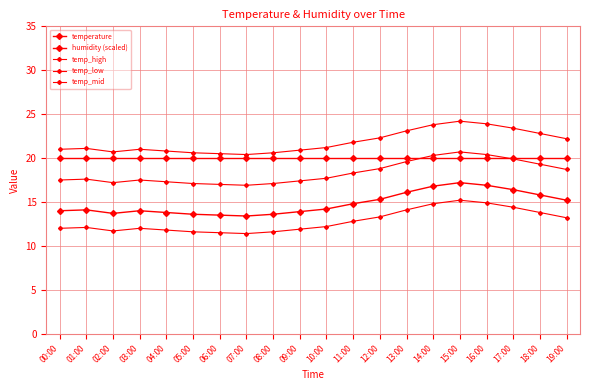

At which category is the sum across all series the highest?

15:00